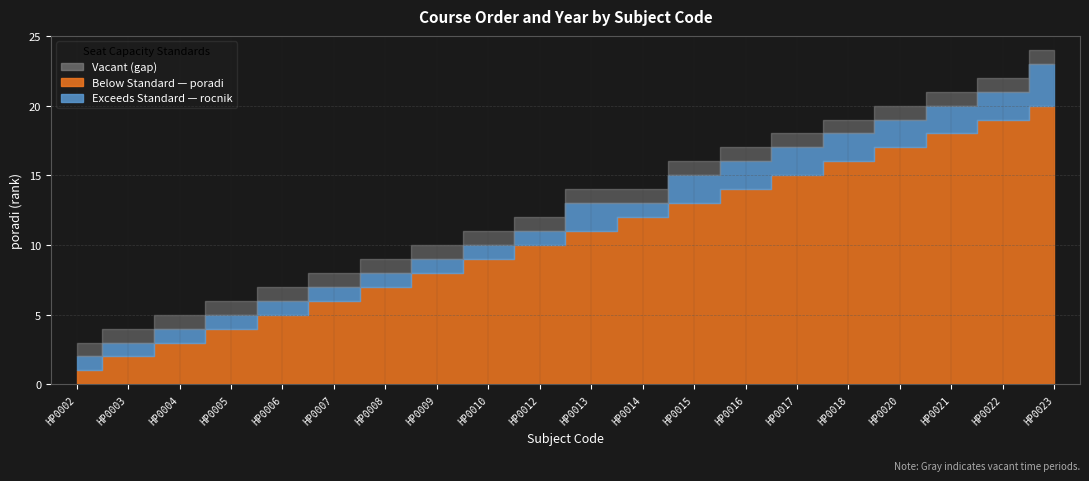

List the labels in order of rocnik value, largest first.

HP0023, HP0013, HP0015, HP0016, HP0017, HP0018, HP0020, HP0021, HP0022, HP0002, HP0003, HP0004, HP0005, HP0006, HP0007, HP0008, HP0009, HP0010, HP0012, HP0014